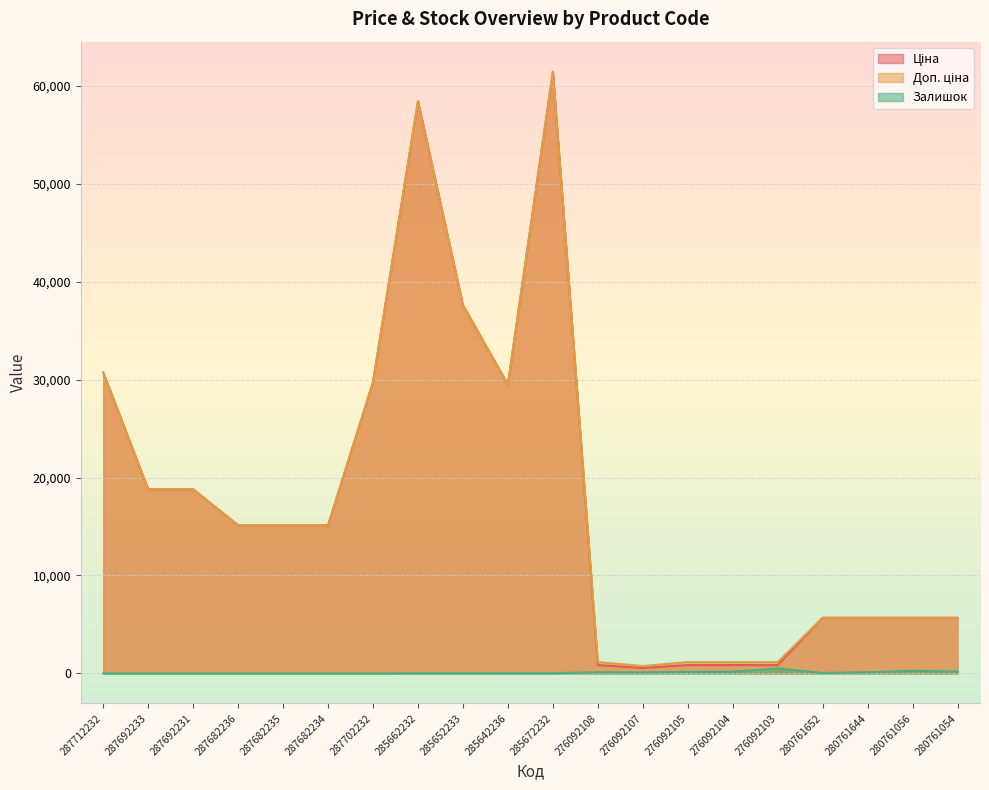

Which series has the largest total across all categories?

Доп. ціна